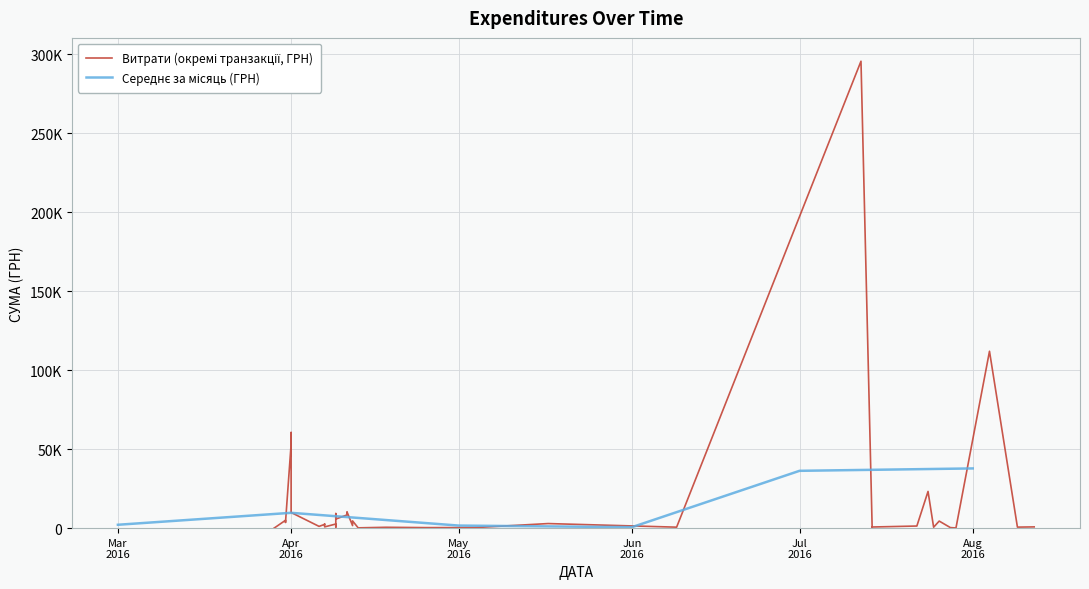

True or false: there are more than 2 points higher than both neighbors.

True